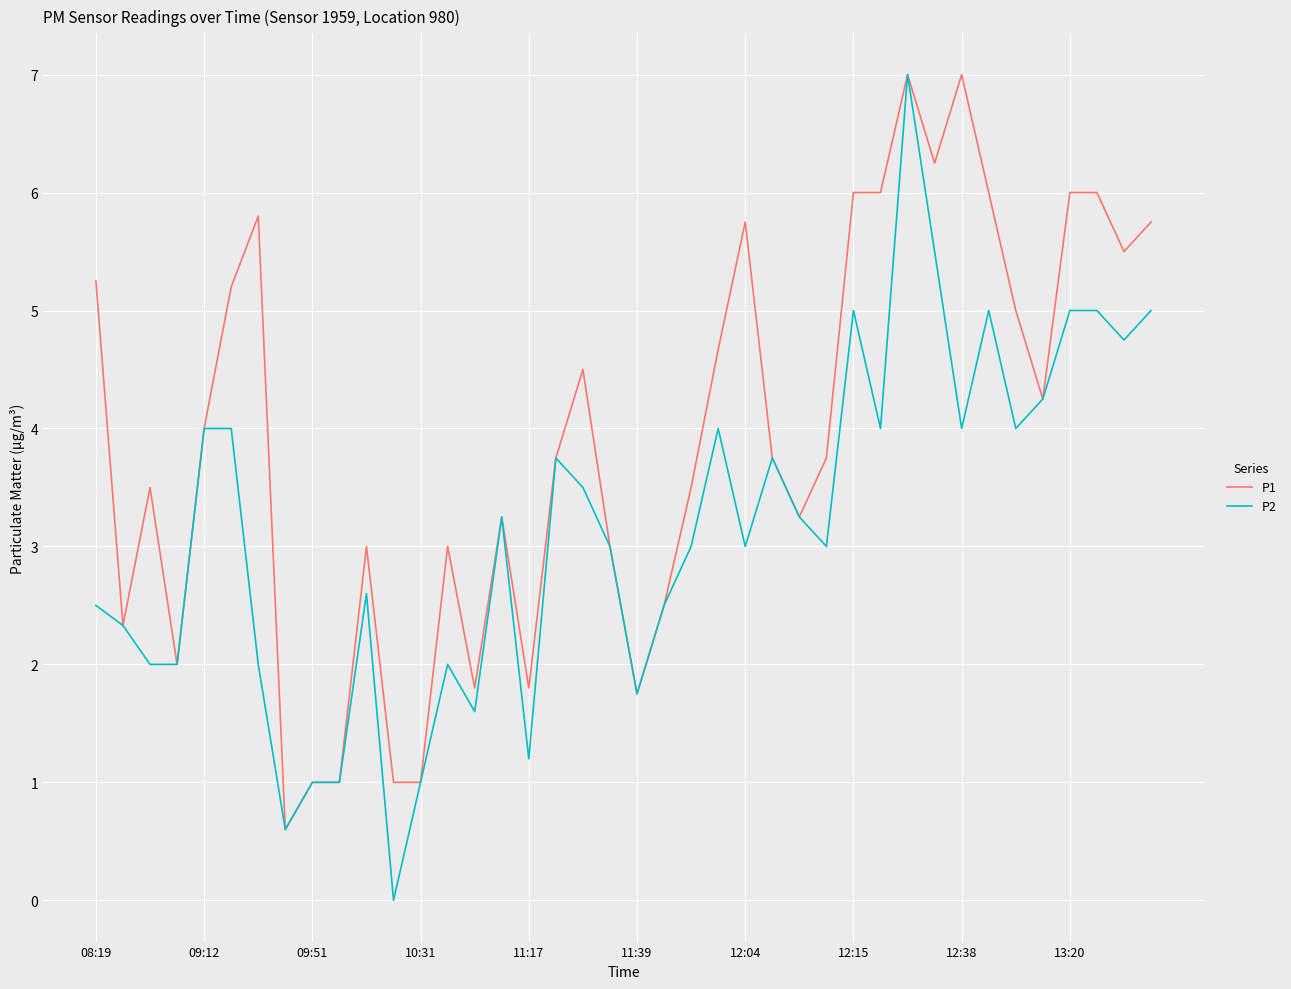

Which series has the largest total across all categories?

P1